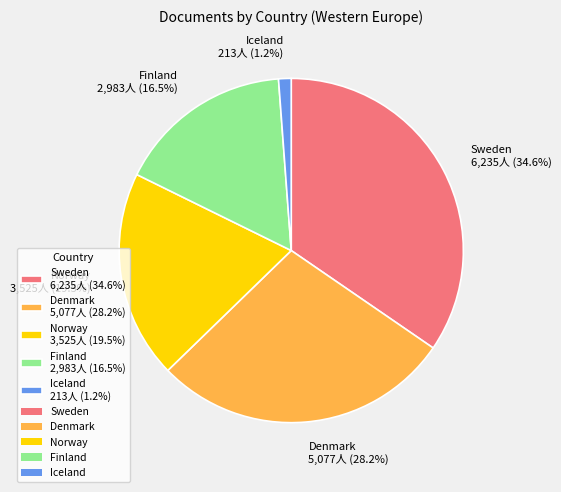

Does Denmark represent more than half of the total?

No